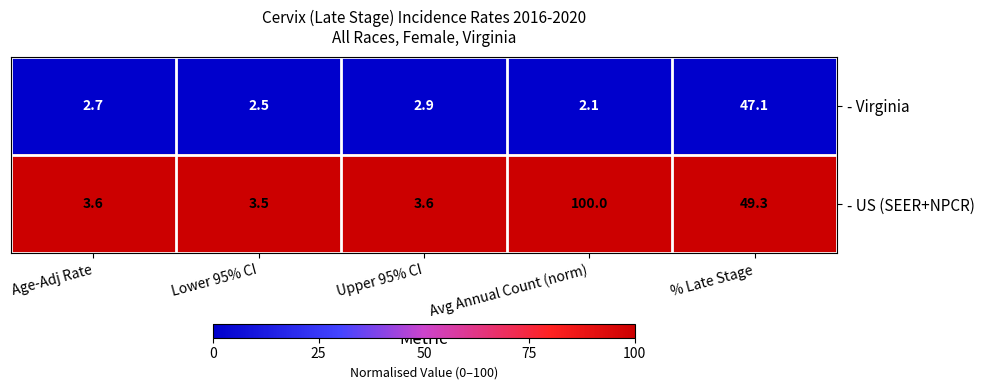

Reading right to left, what are all the values shown in this chart?

- Virginia: % Late Stage=47.1	Avg Annual Count (norm)=2.1	Upper 95% CI=2.9	Lower 95% CI=2.5	Age-Adj Rate=2.7
- US (SEER+NPCR): % Late Stage=49.3	Avg Annual Count (norm)=100.0	Upper 95% CI=3.6	Lower 95% CI=3.5	Age-Adj Rate=3.6